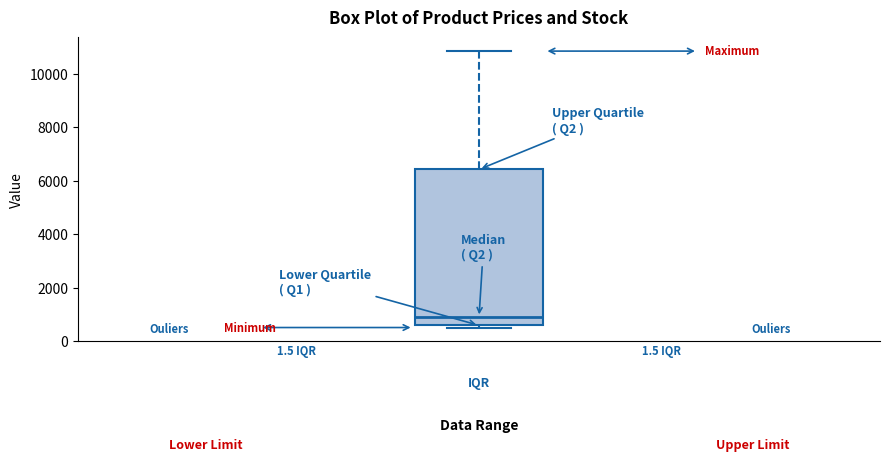

Where is the upper edge of the box on the y-axis? The values are not printed on the chart, so give them approximately, as read against the axis.

6400